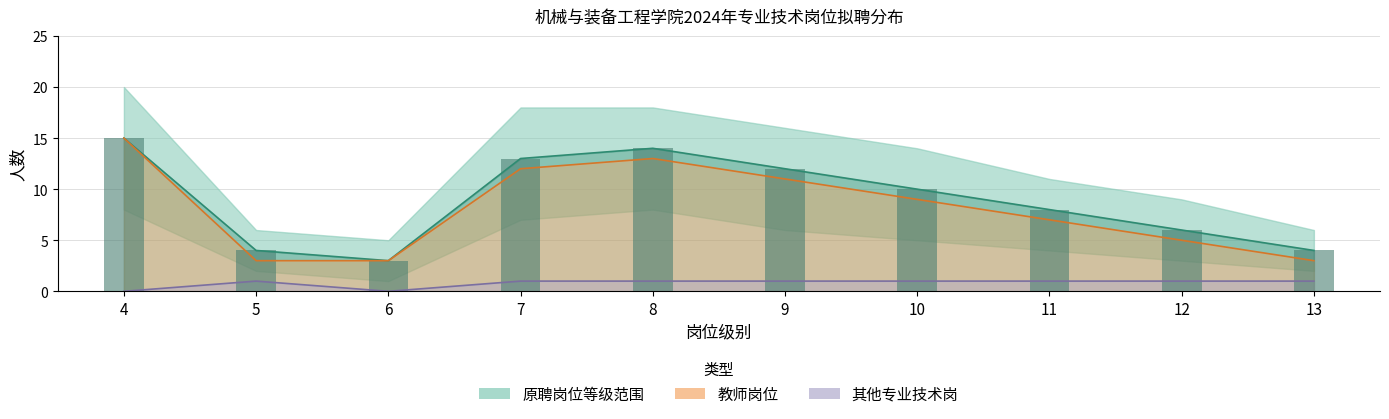

At which category is the sum across all series the highest?

4